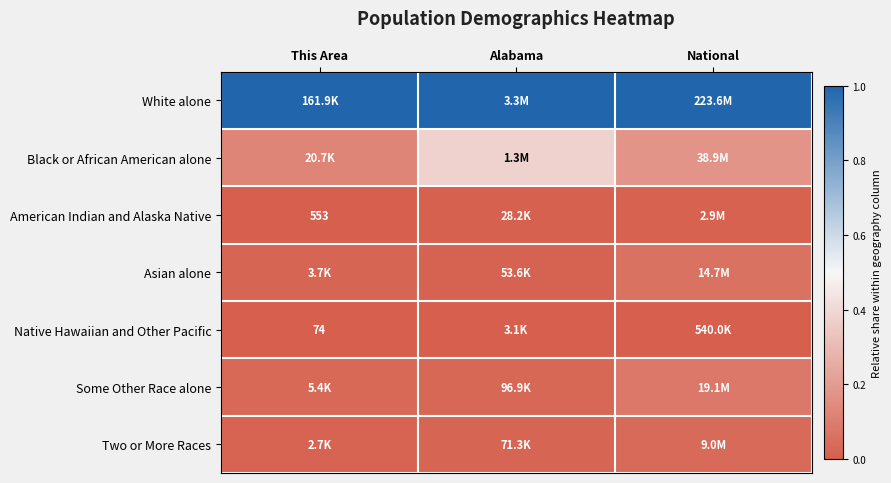

Which category has the highest value in the Two or More Races series?

National